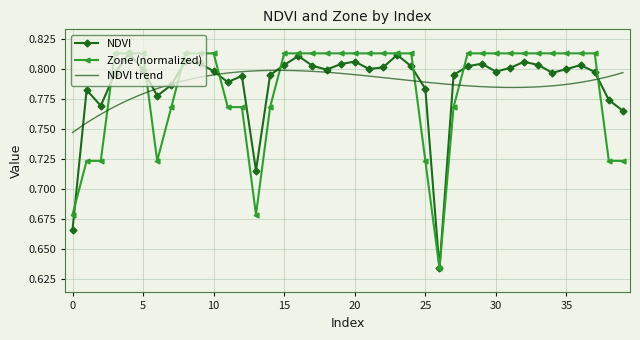

The NDVI series shows 0.8 at 28. True or false?

True